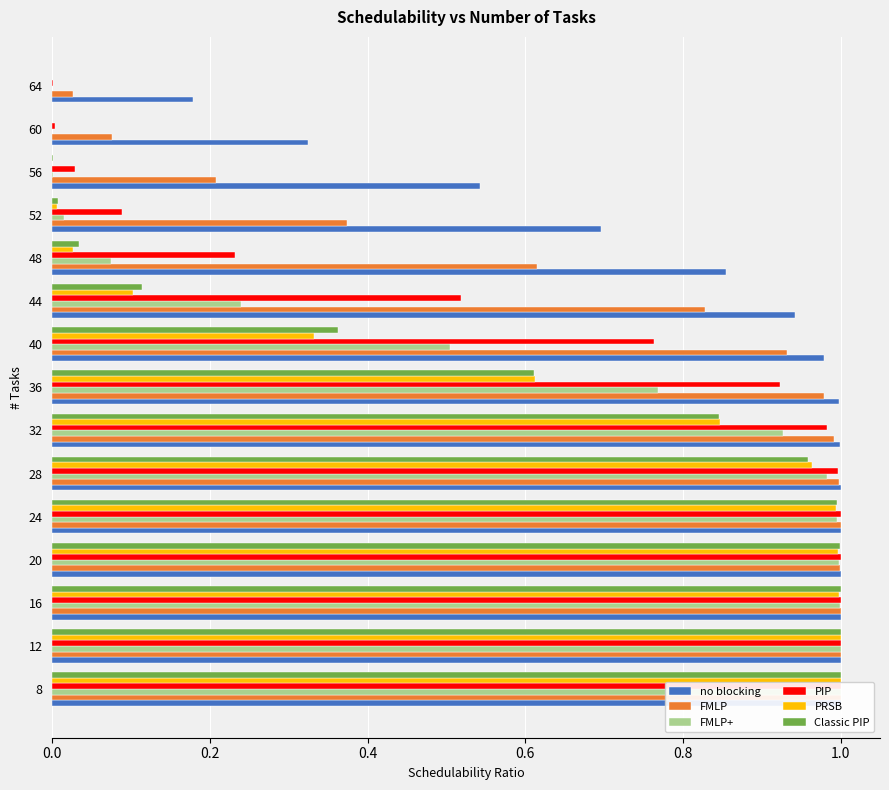

What is the sum of all PIP values?

9.5